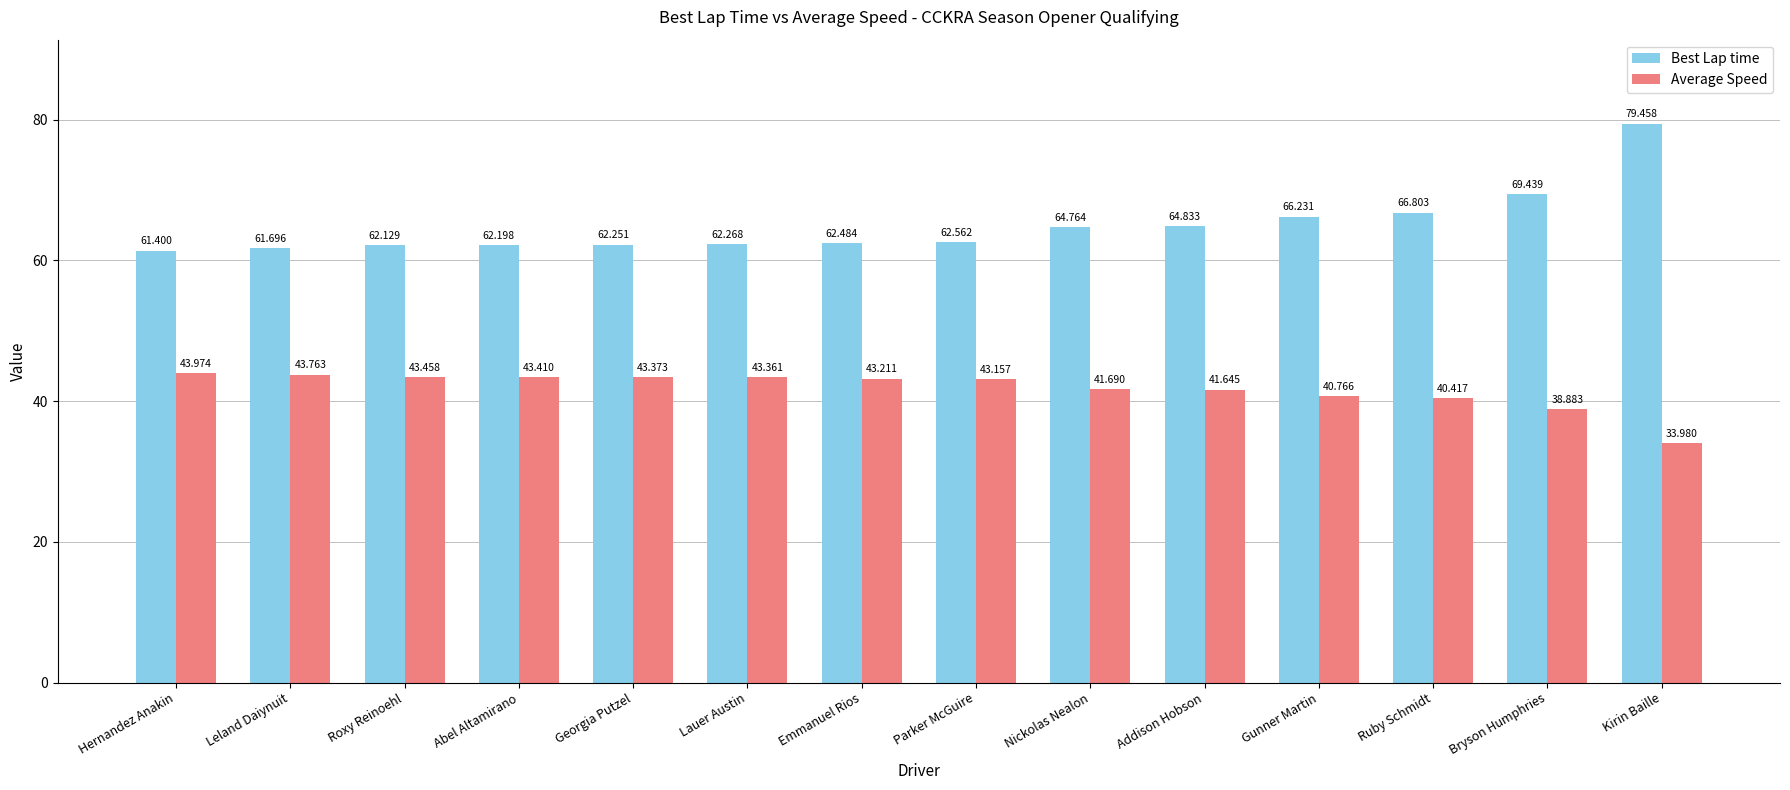

At which label does Best Lap time first exceed 62?

Roxy Reinoehl